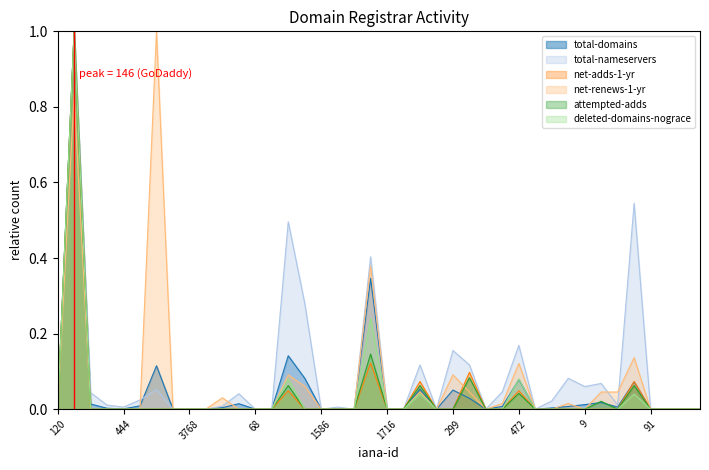

What position from the right is 1586?

24